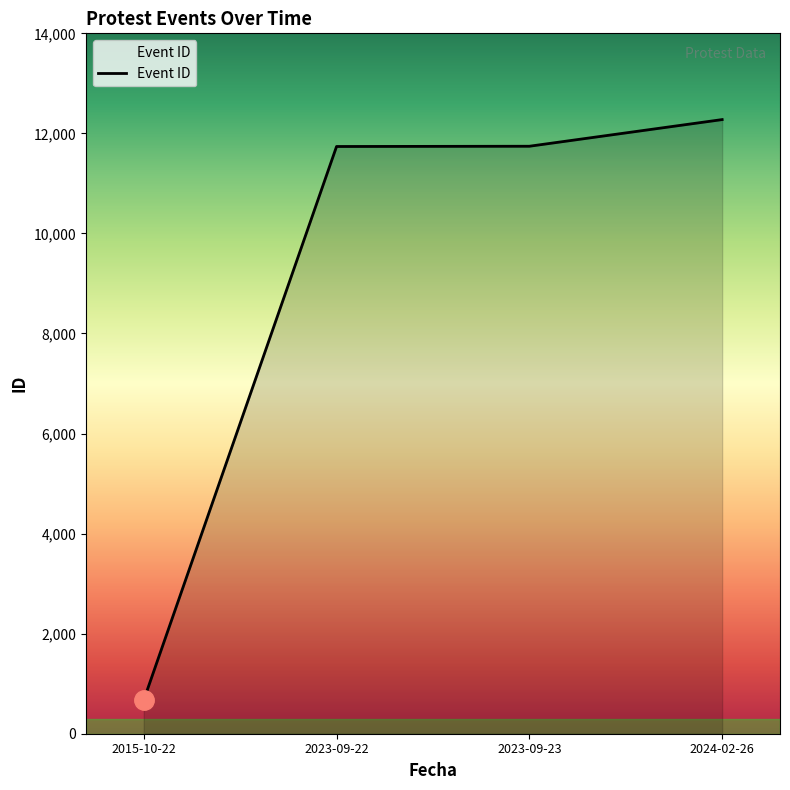

Is it true that the value at 2015-10-22 is 672?

True